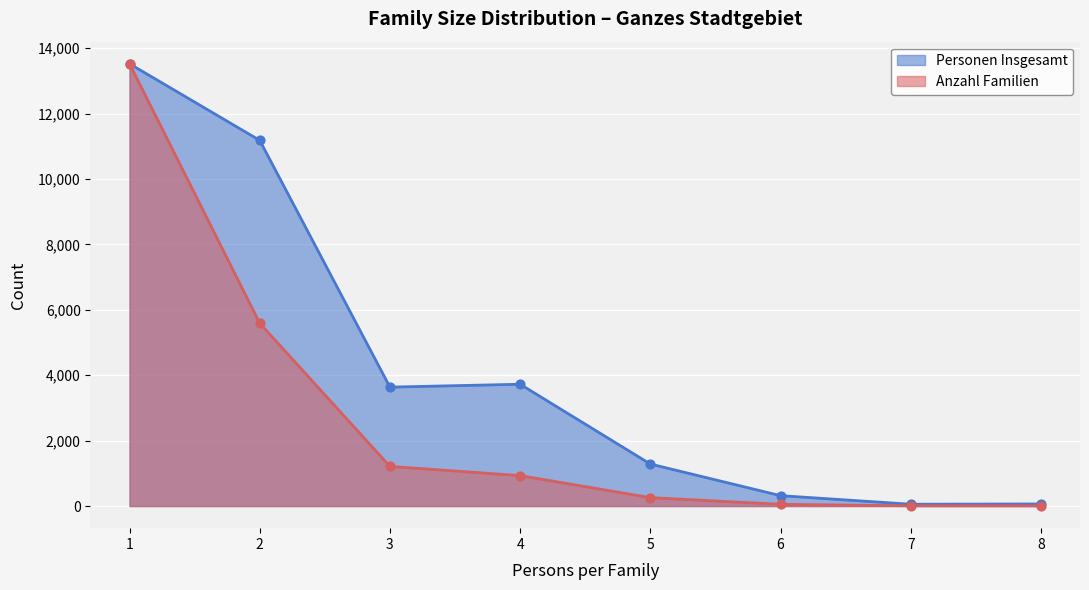

Which series reaches the minimum Y coordinate?

anzahl_familien